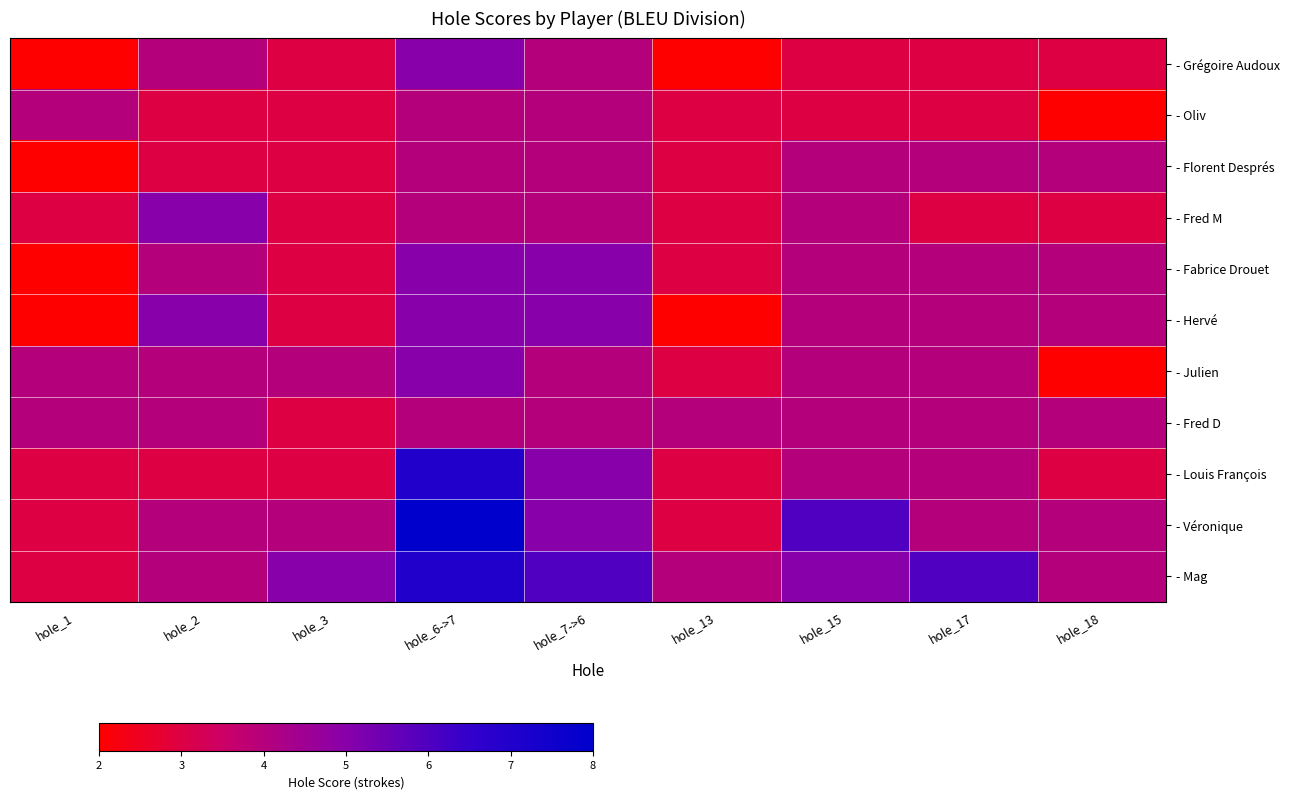

At hole_6->7, list the series in order from smallest to largest.

- Oliv, - Florent Després, - Fred M, - Fred D, - Grégoire Audoux, - Fabrice Drouet, - Hervé, - Julien, - Louis François, - Mag, - Véronique